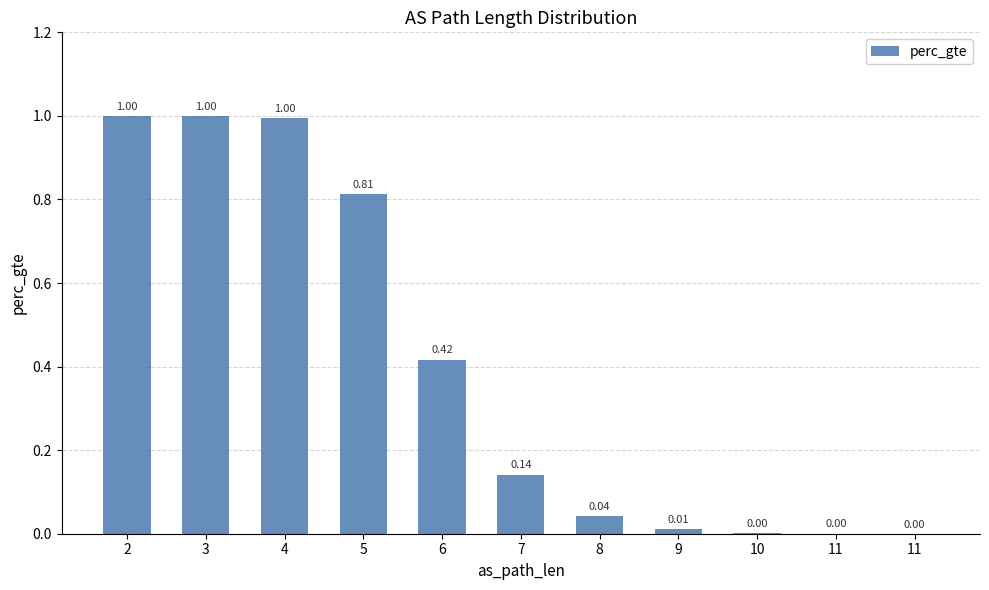

What is the average value?

0.4